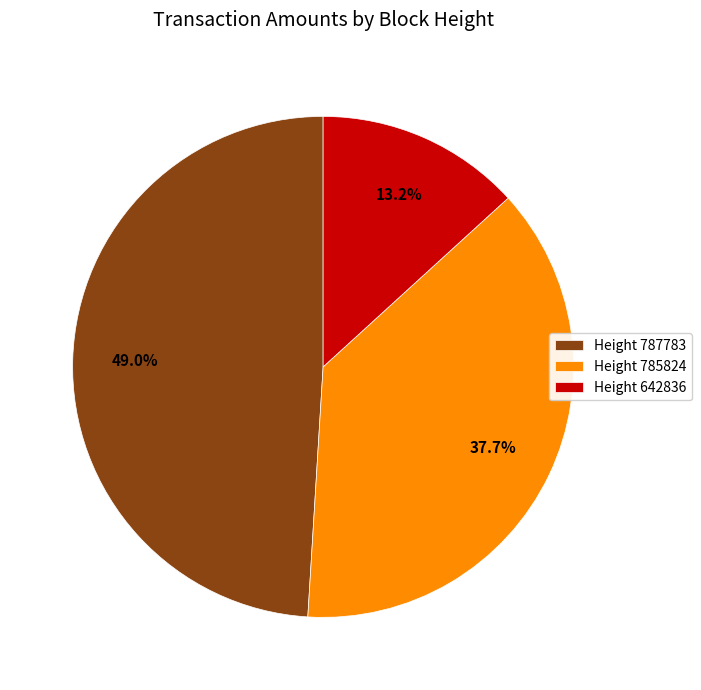

Which has a higher value, Height 642836 or Height 787783?

Height 787783